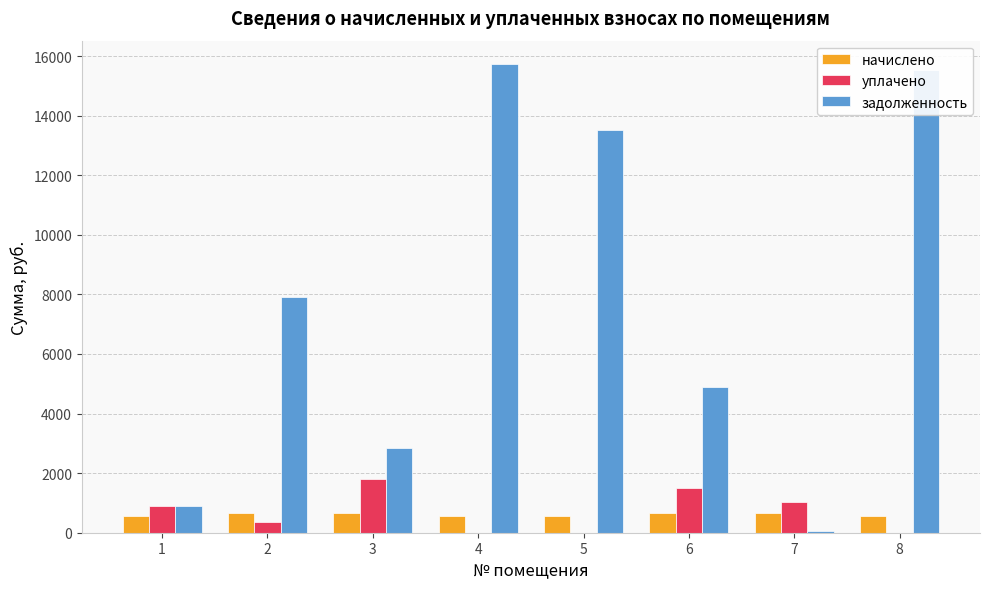

What is the total value across all series at 5?

14059.7